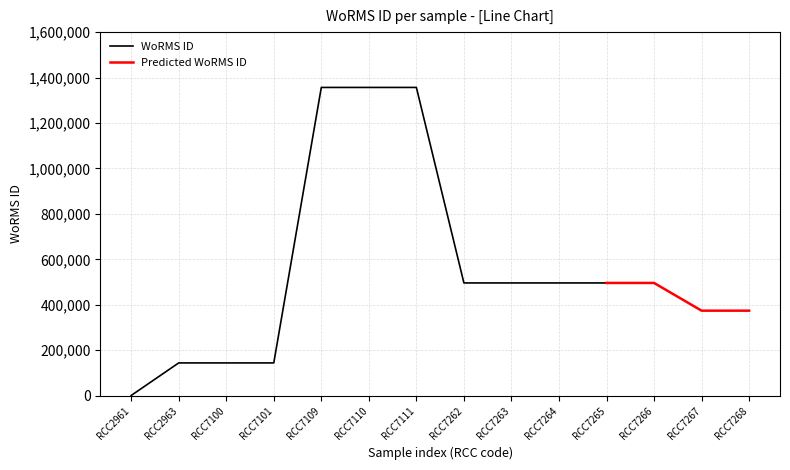

Is it true that the value at 14-07-1988 is 108982?

False